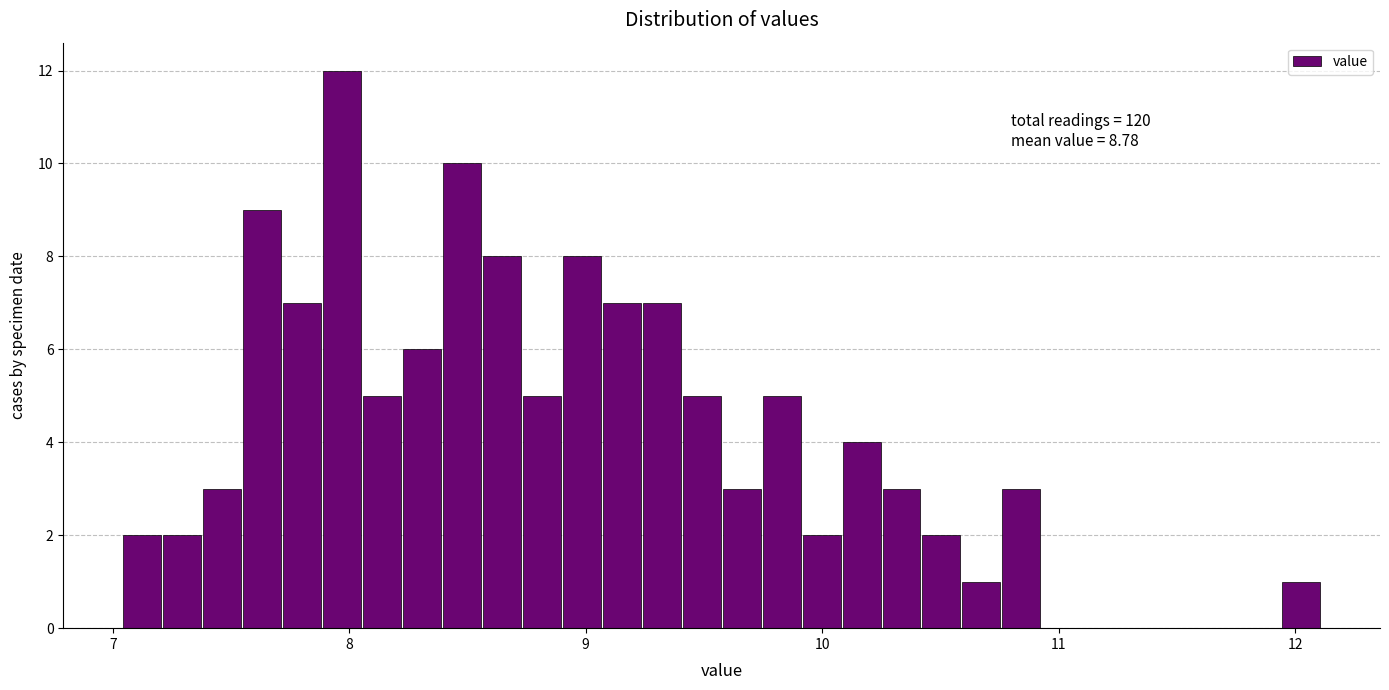

Around what value on the x-axis is the tallest bar? Give the approximate position of its centre, as read against the axis.

8.0